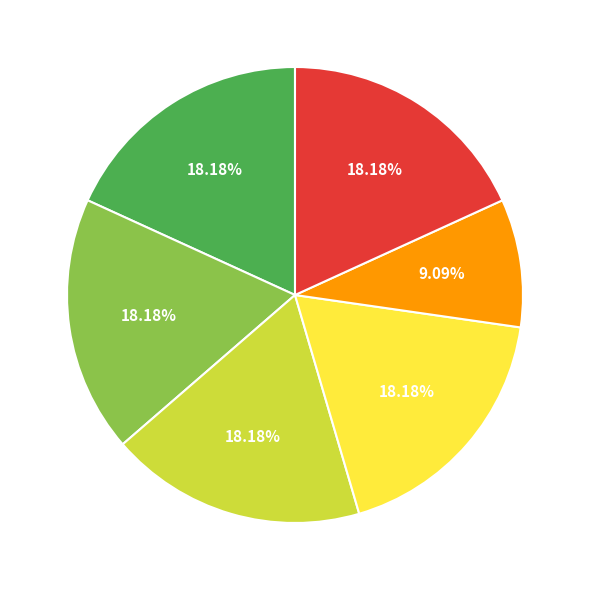

Is there a majority slice in this chart?

No